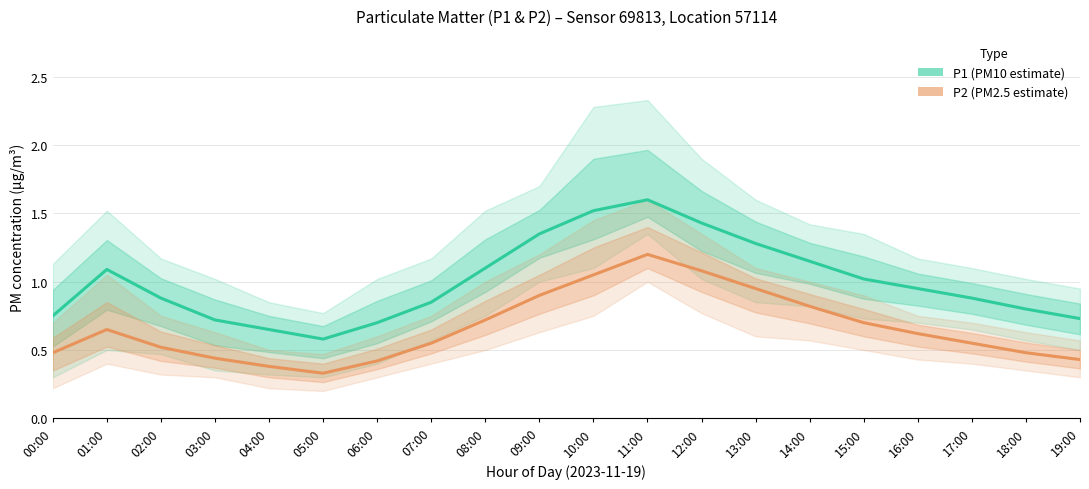

Which label corresponds to the largest value in the chart?

11:00